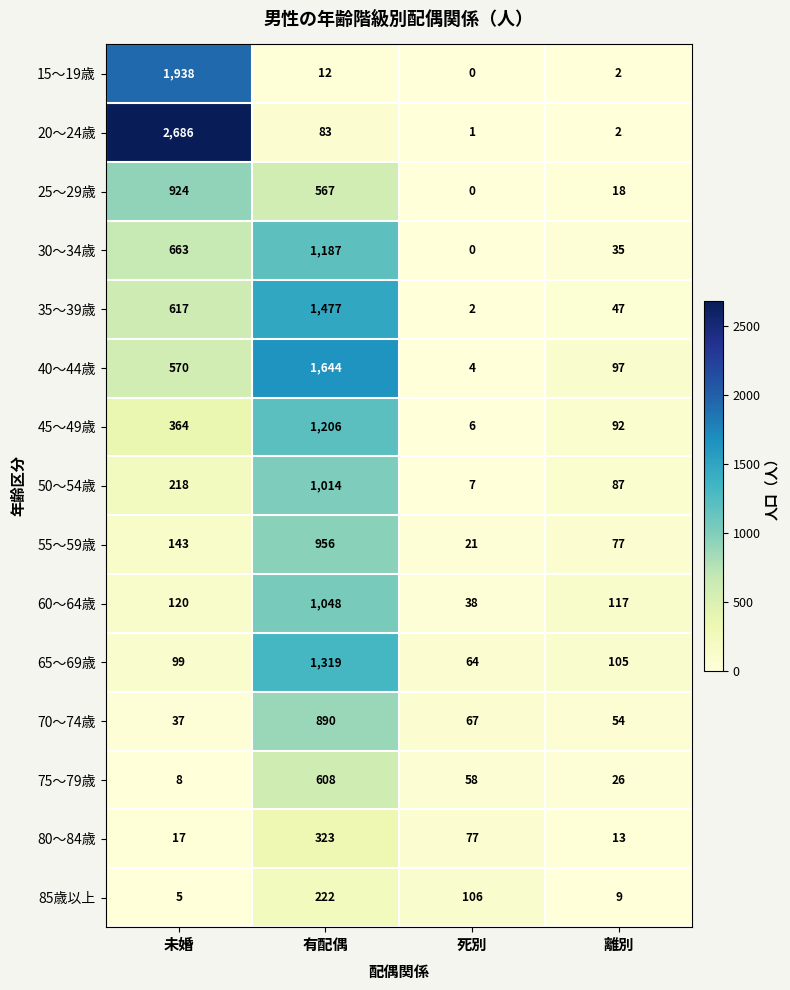

What is the average value of the 50～54歳 series?

332